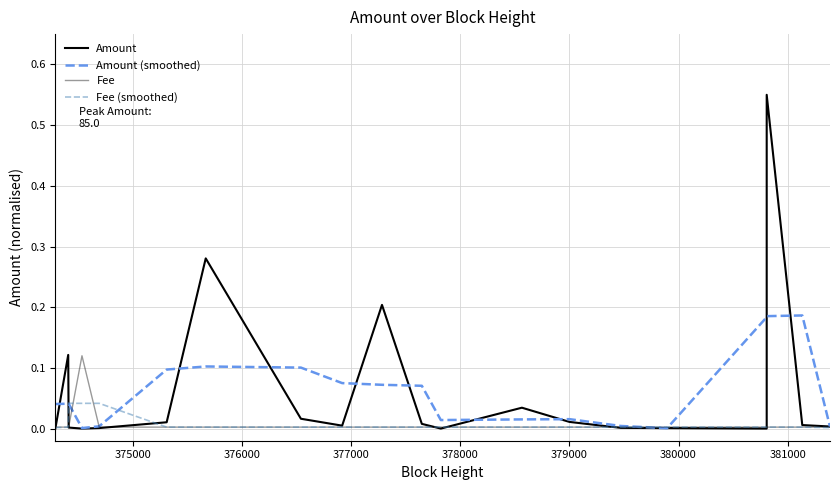

What are all the series names shown in the legend?

Amount, Amount (smoothed), Fee, Fee (smoothed)